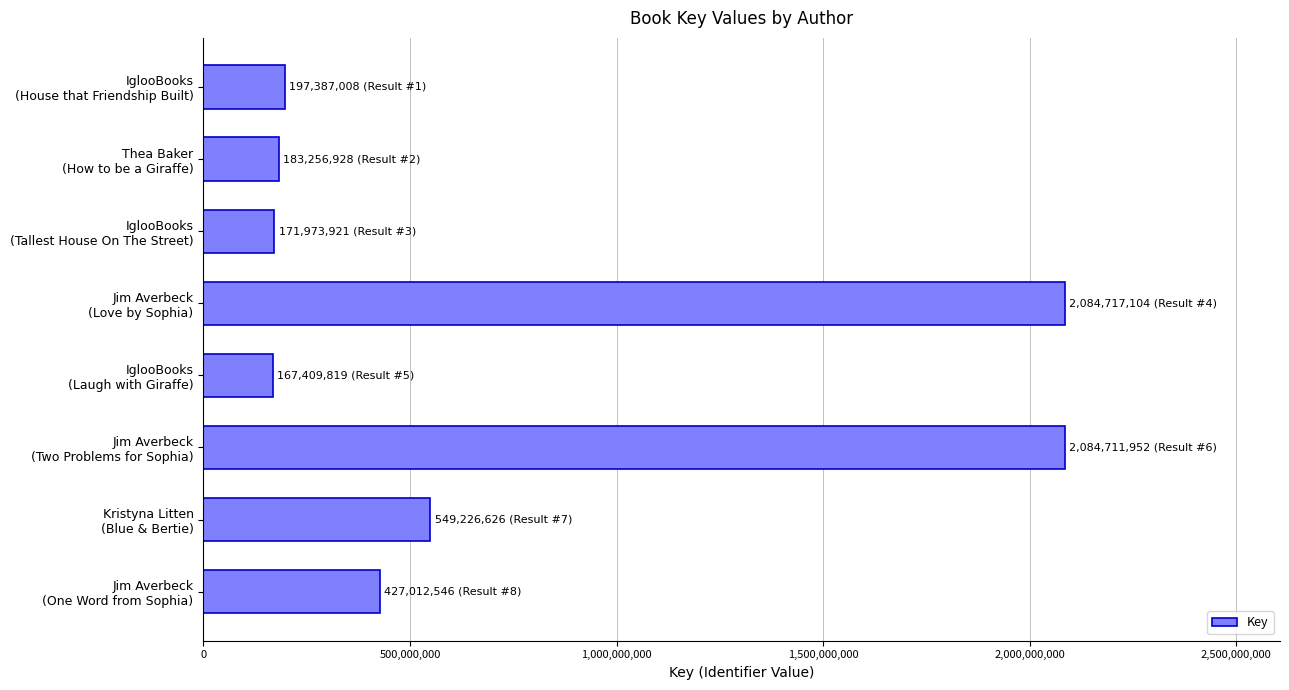

What is the value of the 4th bar from the top?

2084717104